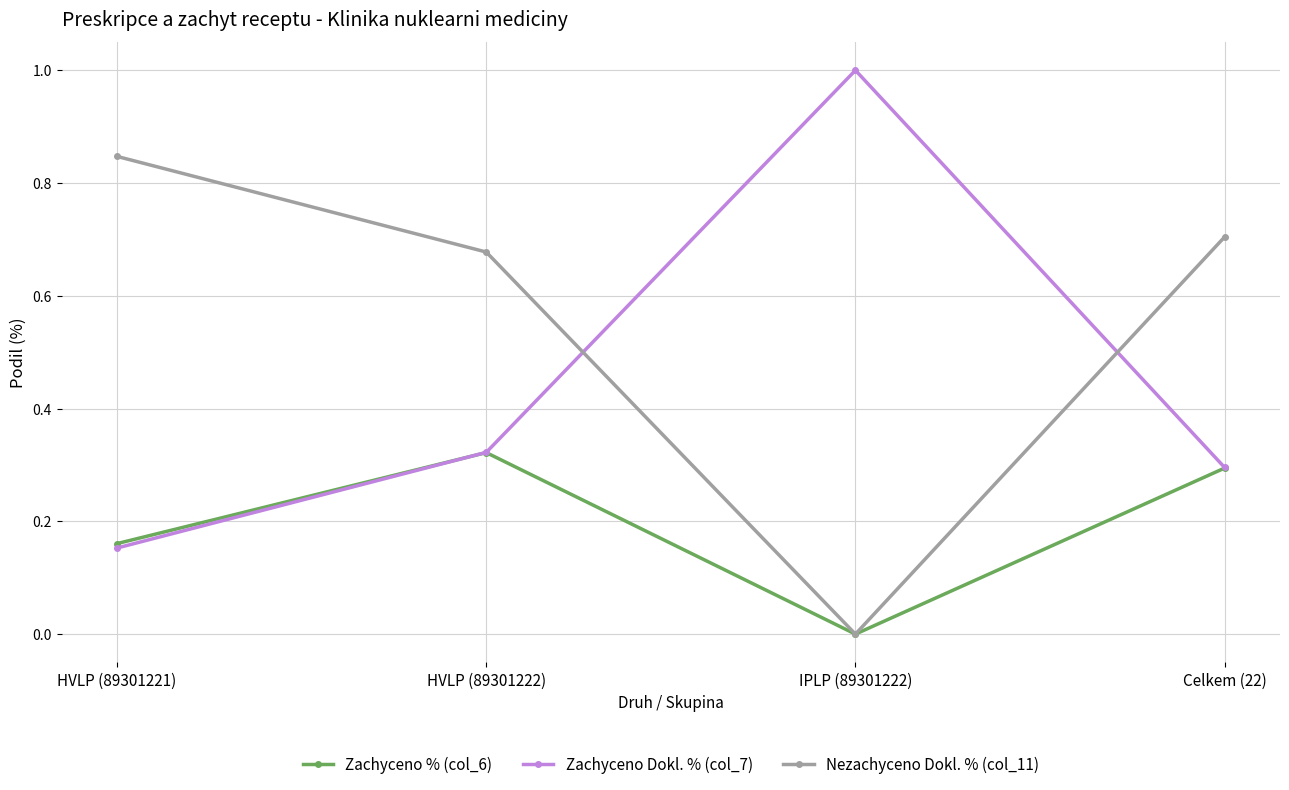

What is the label of the 4th point from the left?

Celkem (22)